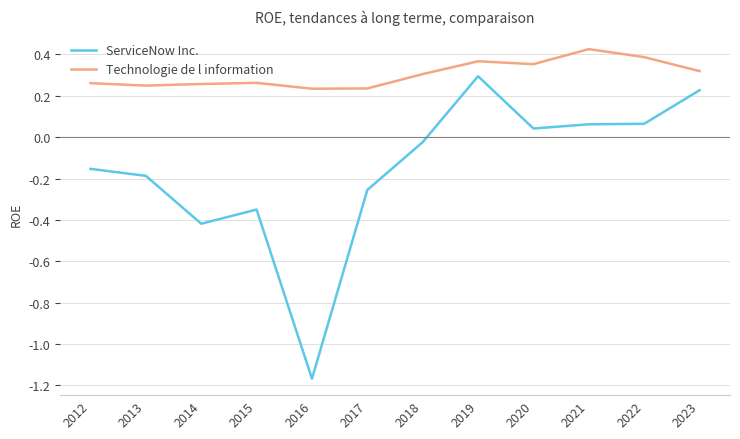

What is the total value across all series at 2023?

0.5